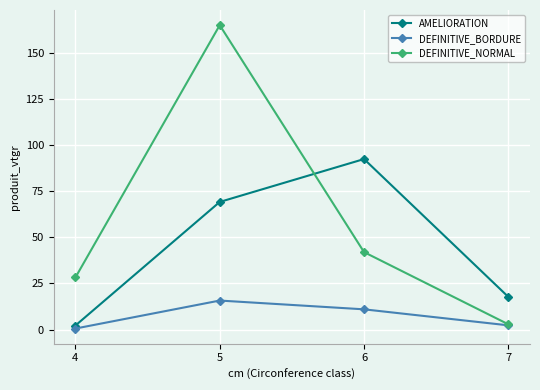

True or false: DEFINITIVE_BORDURE has more than 1 points higher than both neighbors.

False